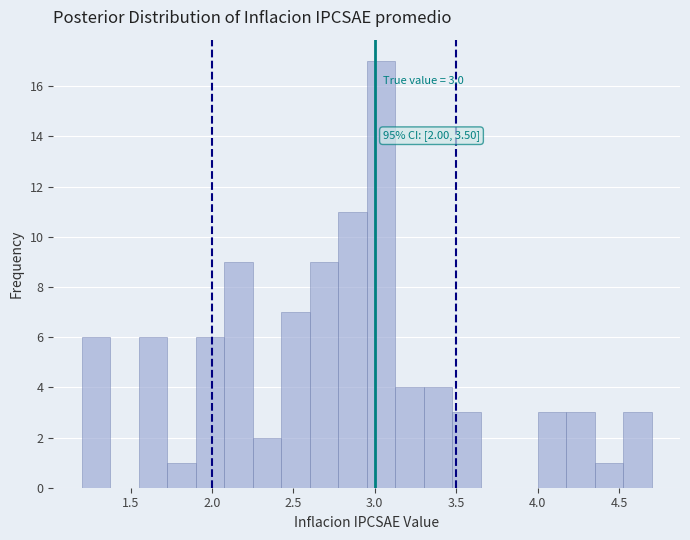

Read against the x-axis, roughly where is the centre of the tallest bar?

3.05